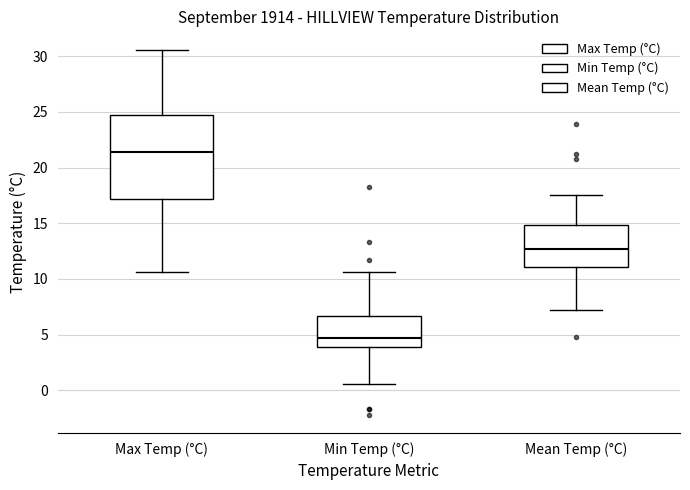

Reading left to right, read every box against the y-axis: the position of its median line, the range the box covers, and the ends of its whiskers. The values are not printed on the chart, so give them approximately, as read against the axis.

Max Temp (°C): median 21.5, box 17.0 to 24.5, whiskers 10.5 to 30.5
Min Temp (°C): median 4.5, box 4.0 to 6.5, whiskers 0.5 to 10.5
Mean Temp (°C): median 12.5, box 11.0 to 15.0, whiskers 7.0 to 17.5